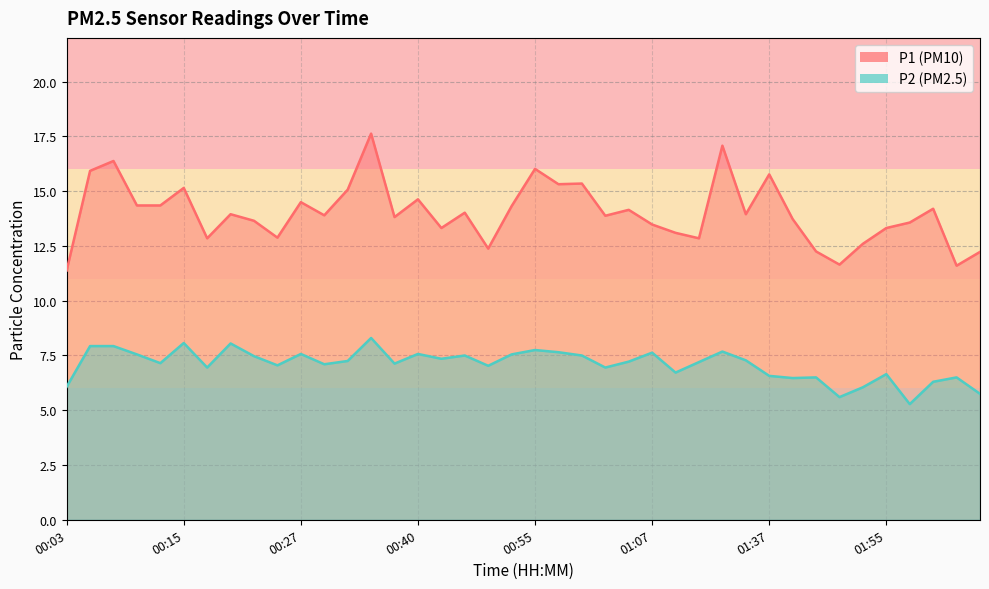

What is the average value of the P1 series?

14.0